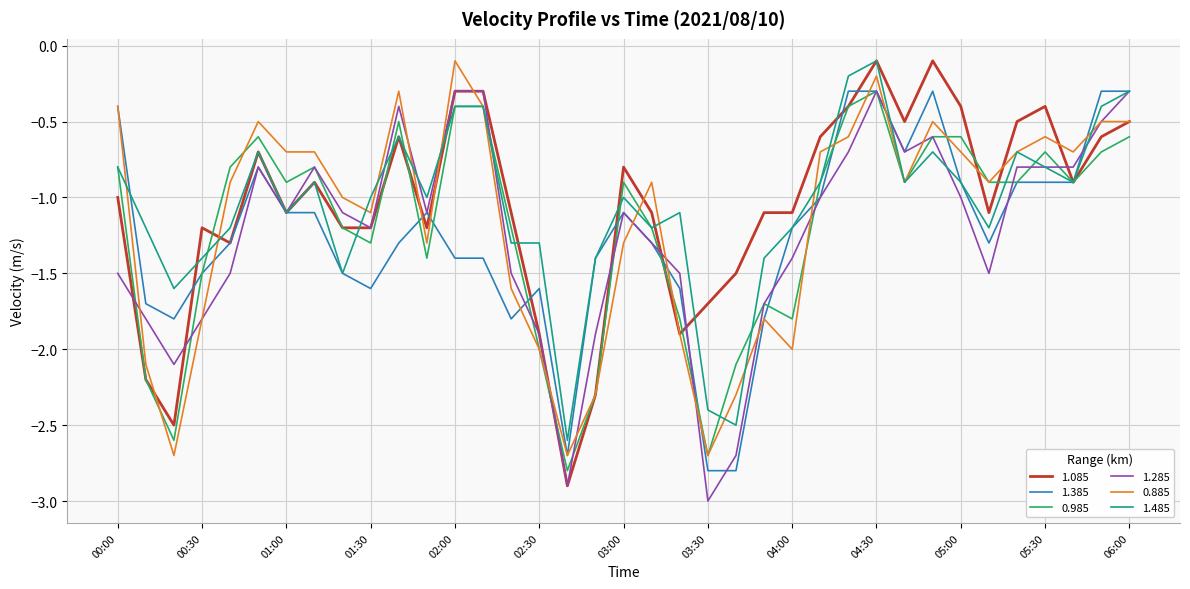

What is the smallest value displayed?

-3.0